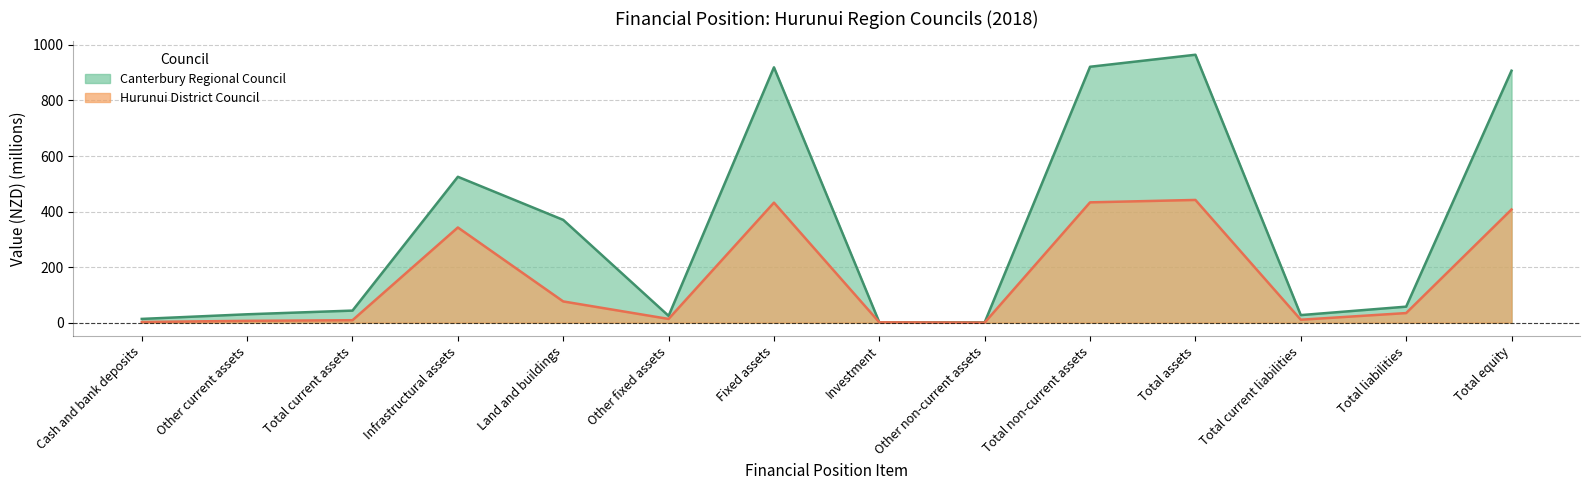

What is the approximate value of Canterbury Regional Council at Total current liabilities?

27.0